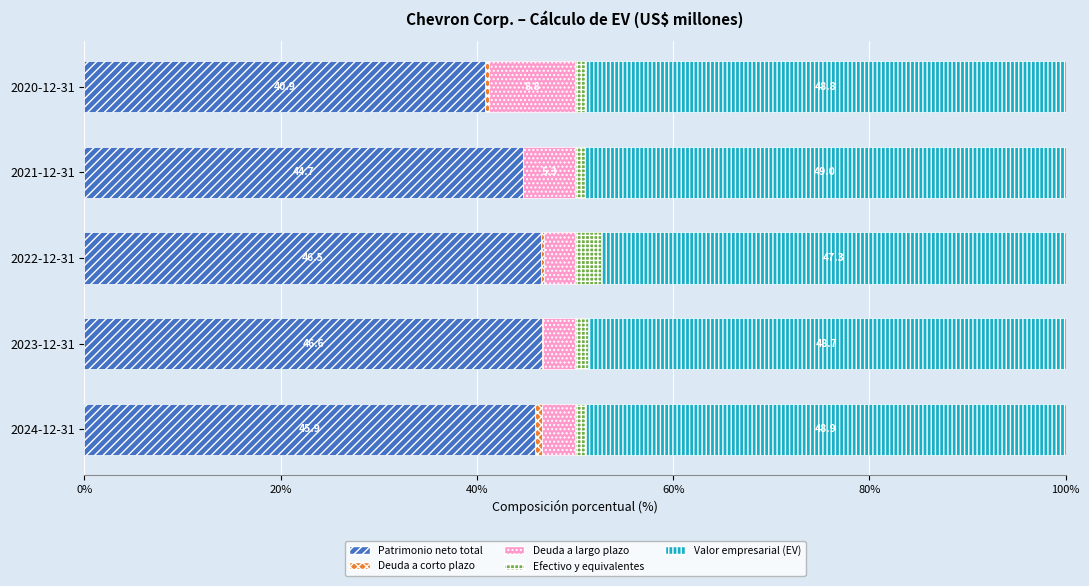

What is the sum of all Patrimonio neto total values?

224.6